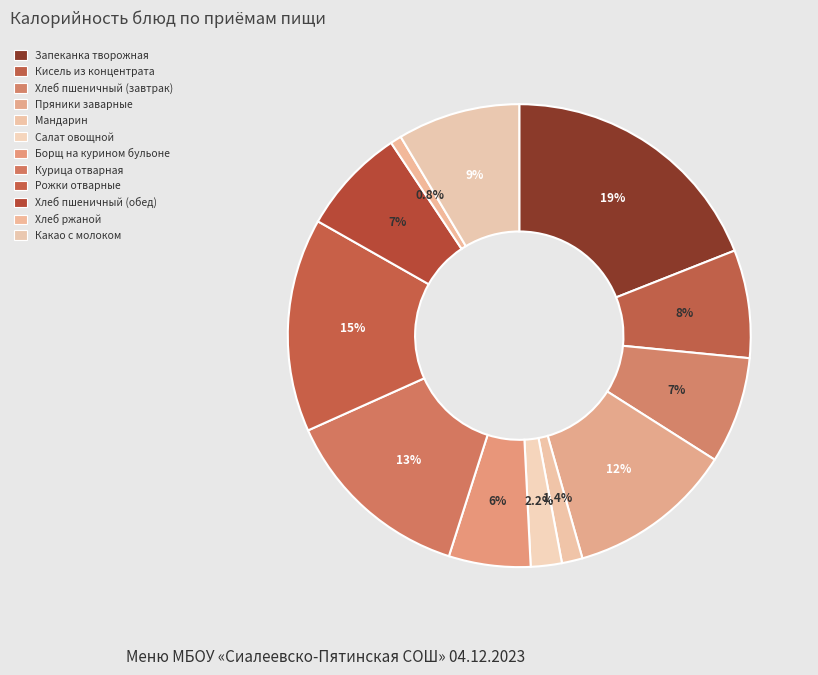

Count the number of slices in the pie.

12